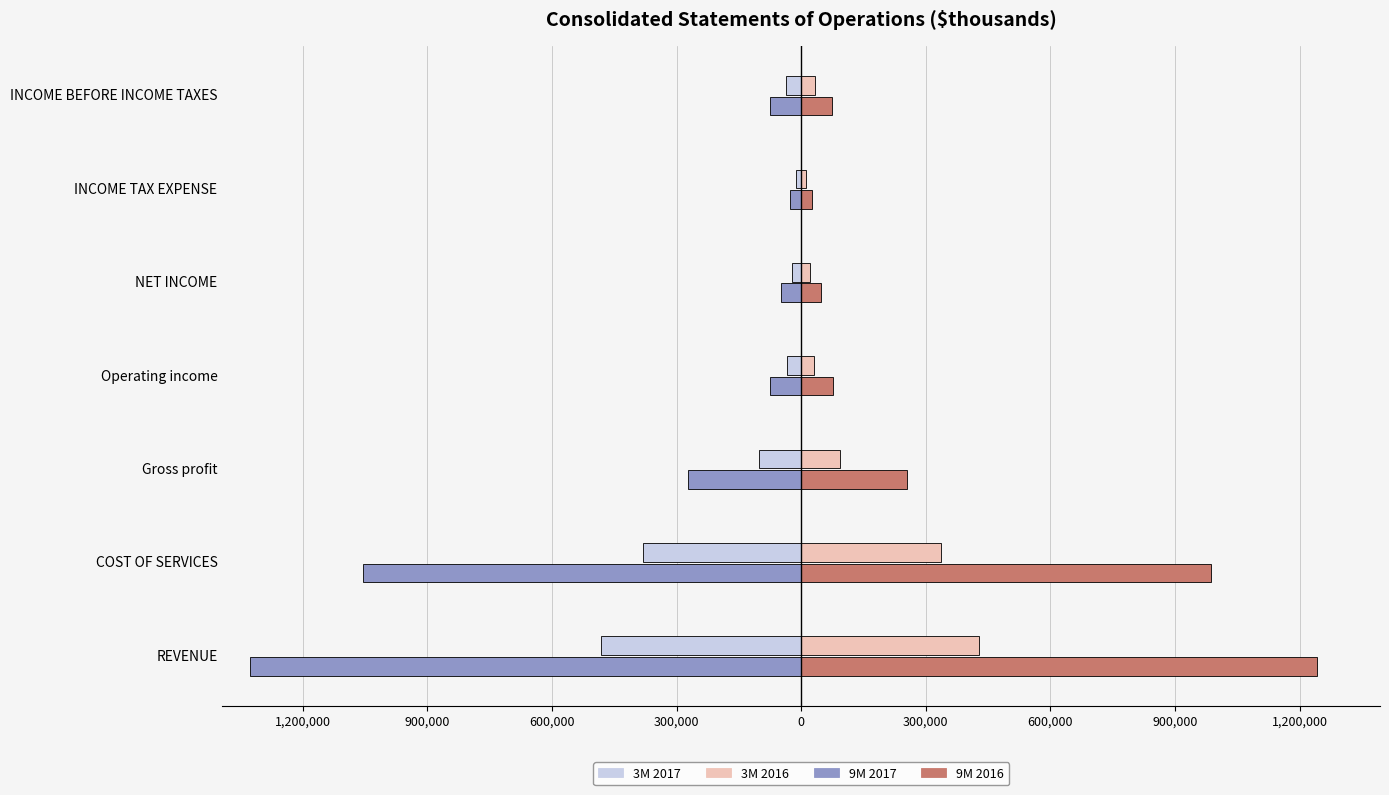

What are all the series names shown in the legend?

3M 2017, 3M 2016, 9M 2017, 9M 2016